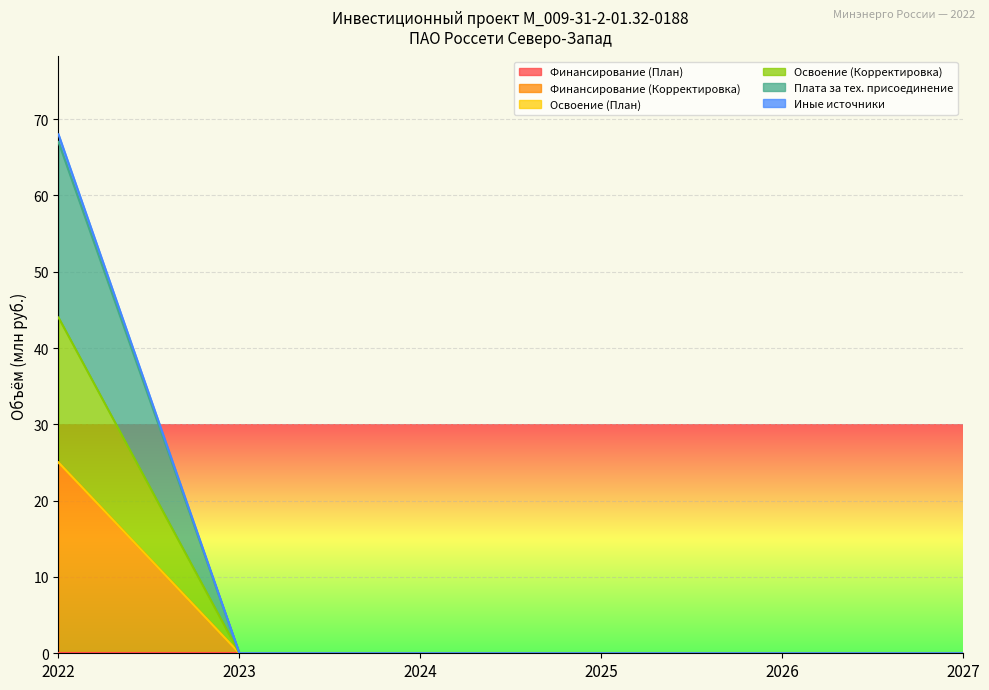

Which series has the largest range (max minus min)?

Иные источники